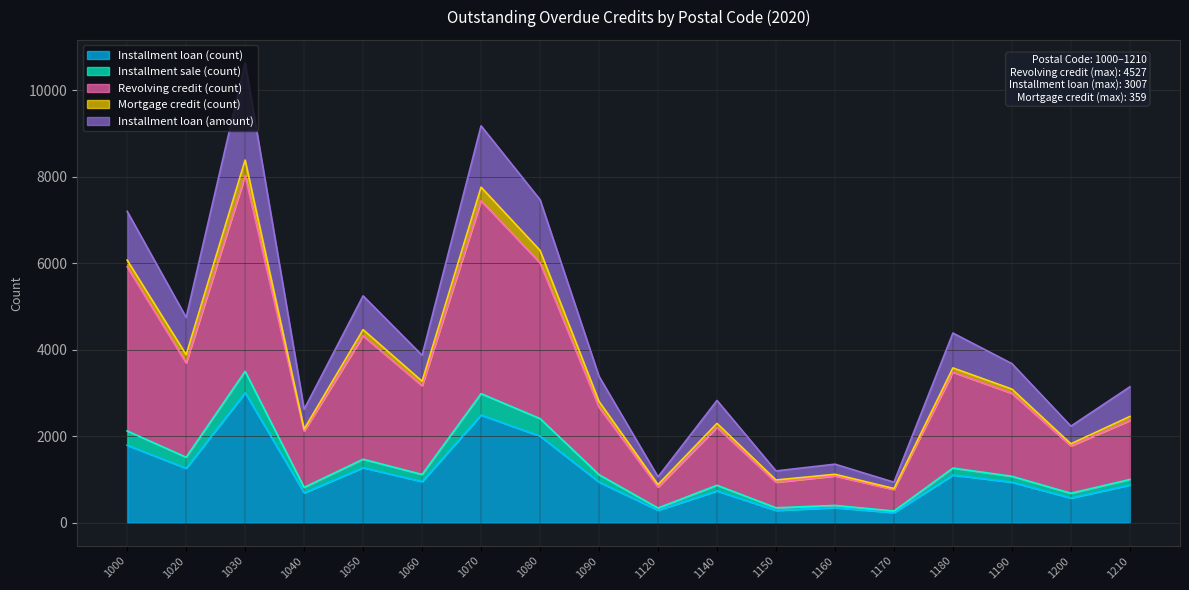

At which category is the sum across all series the highest?

1030